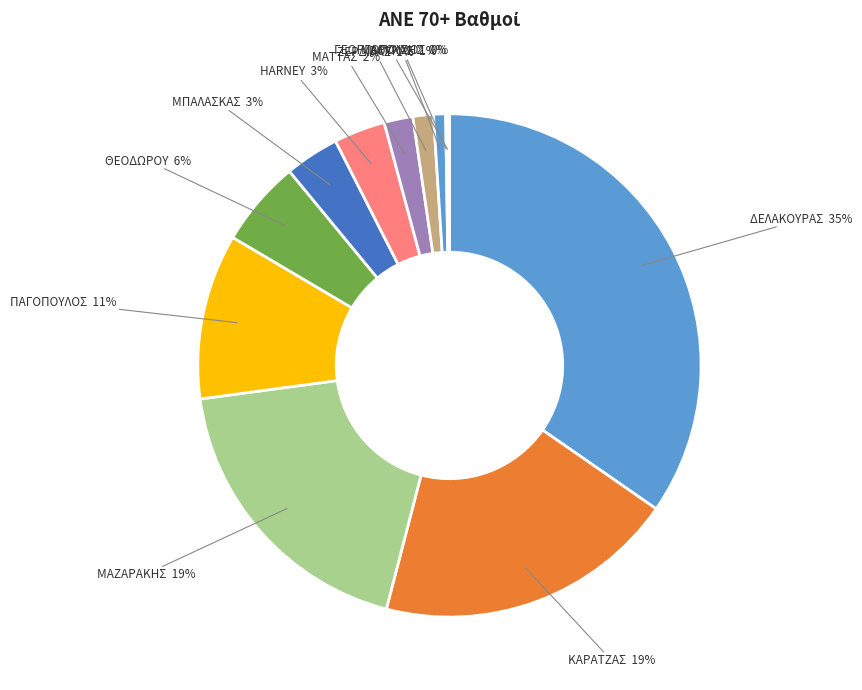

What percentage is the ΚΑΡΑΤΖΑΣ slice, to the nearest percent?

19%